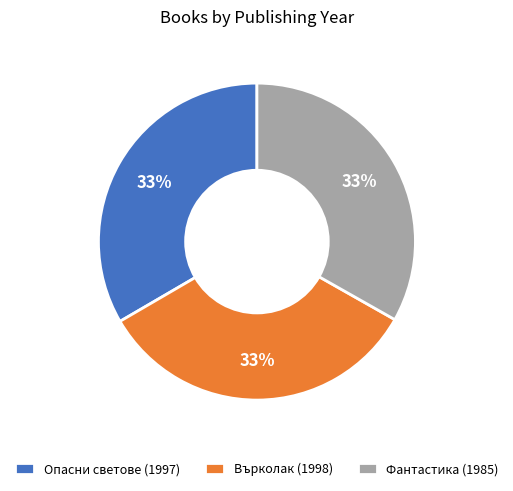

Do Опасни светове (1997) and Върколак (1998) together represent more than half of the pie?

Yes